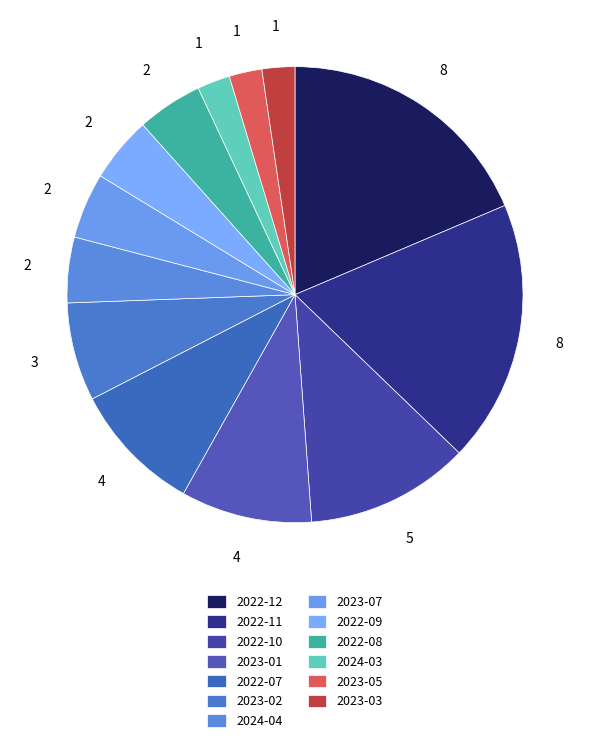

Which slice is the largest?

2022-11